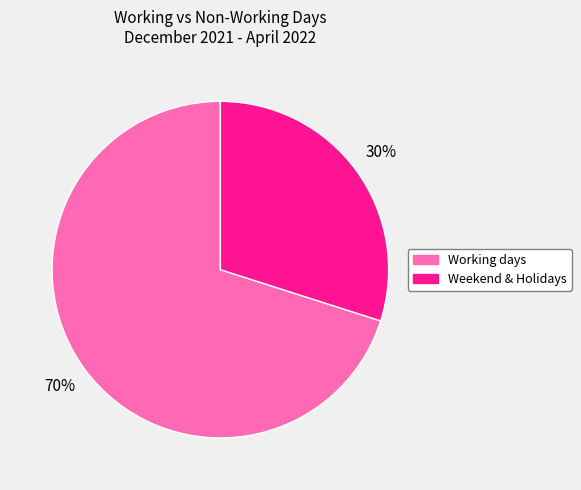

Is there a majority slice in this chart?

Yes